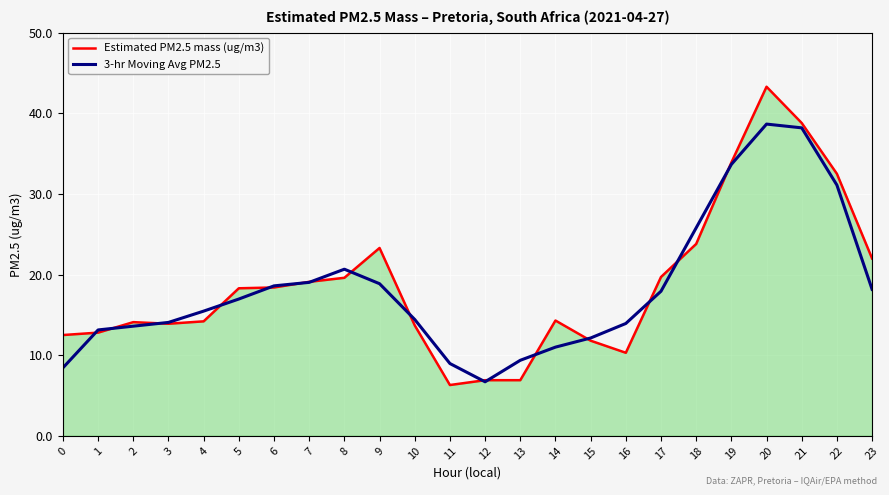

At which label is Estimated PM2.5 mass (ug/m3) closest to 24?

18